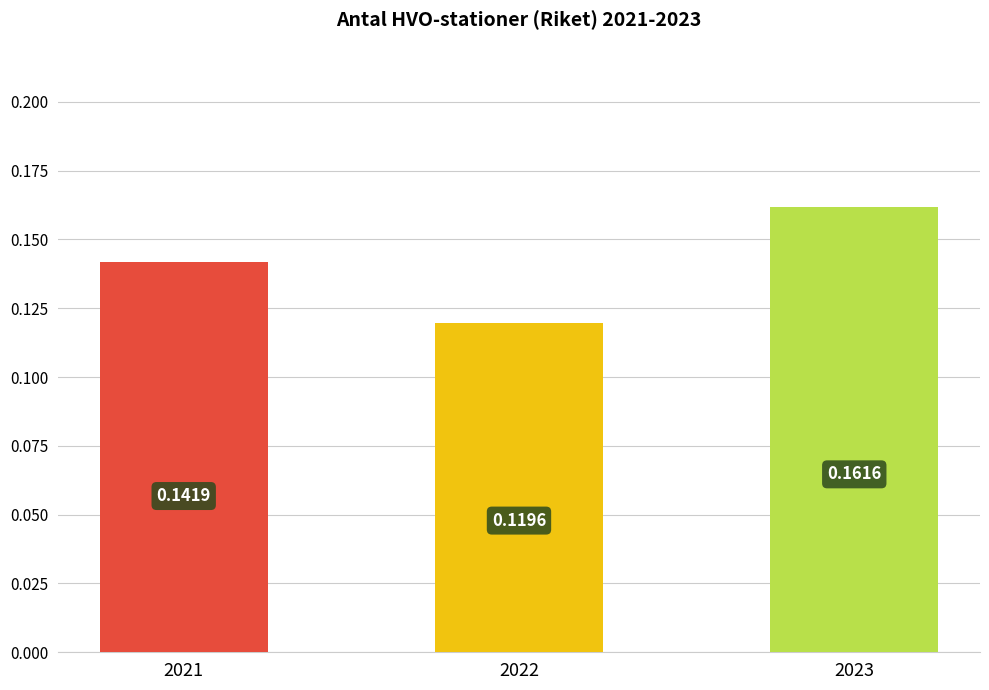

What is the sum of the values at 2023 and 2022?

0.3